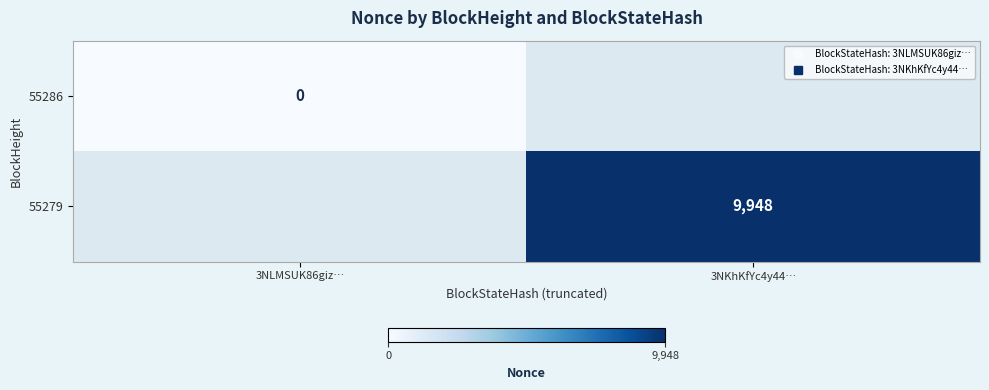

The 55279 series shows 9948.0 at 3NKhKfYc4y44…. True or false?

True